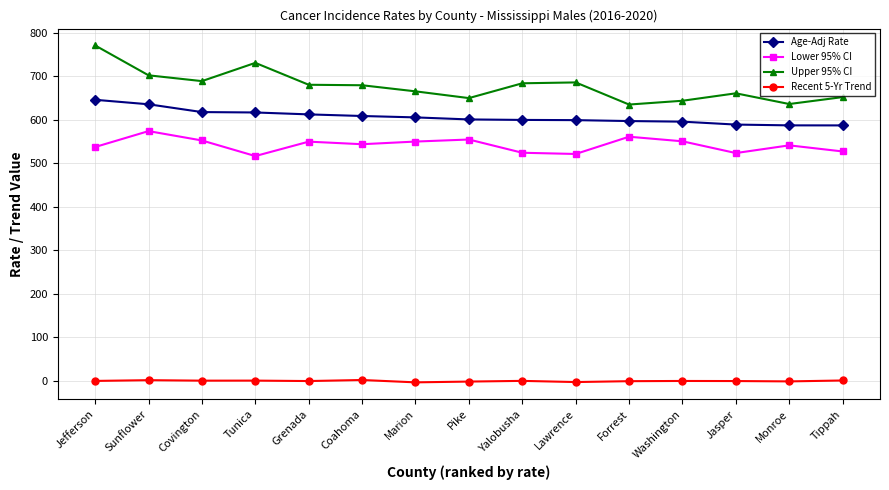

At which category does Upper 95% CI reach its first local valley?

Covington